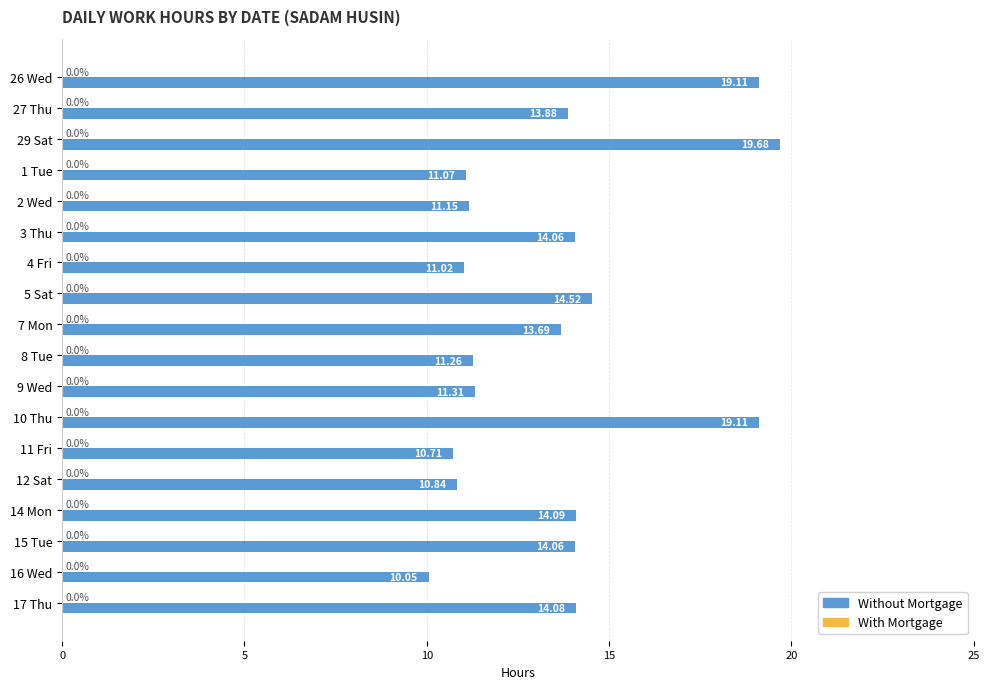

Approximately how many times larger is the value at 15 Tue compared to 2 Wed?

1.3